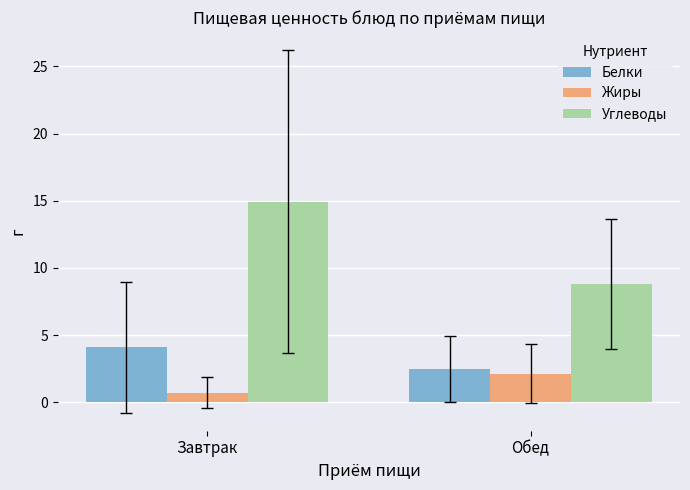

What is the average value of the Жиры series?

1.4